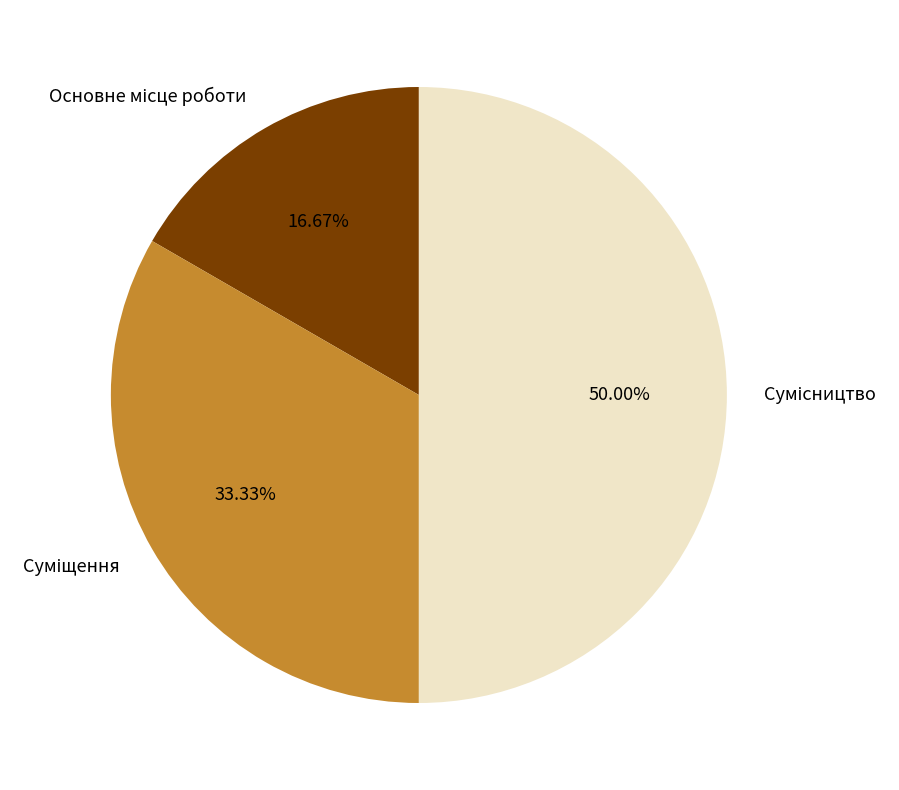

What is the smallest slice in the pie chart?

Основне місце роботи